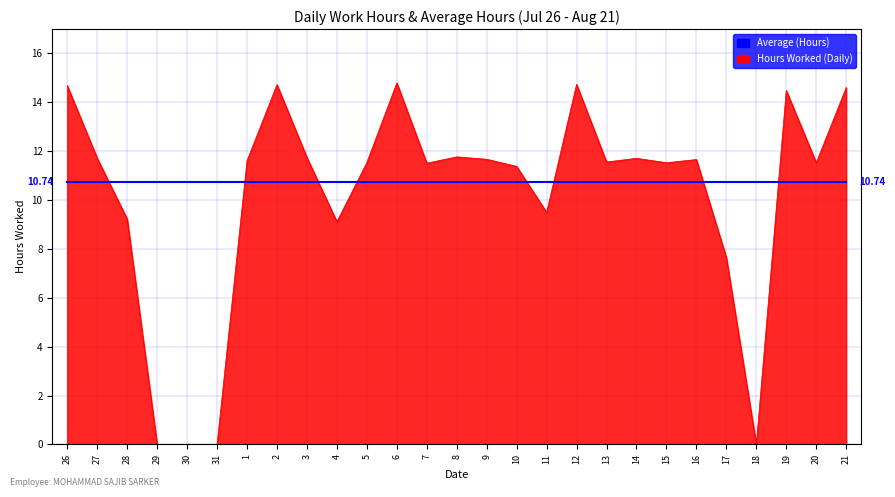

Rank the series at 29 from lowest to highest value.

Hours Worked (Daily), Average (Hours)